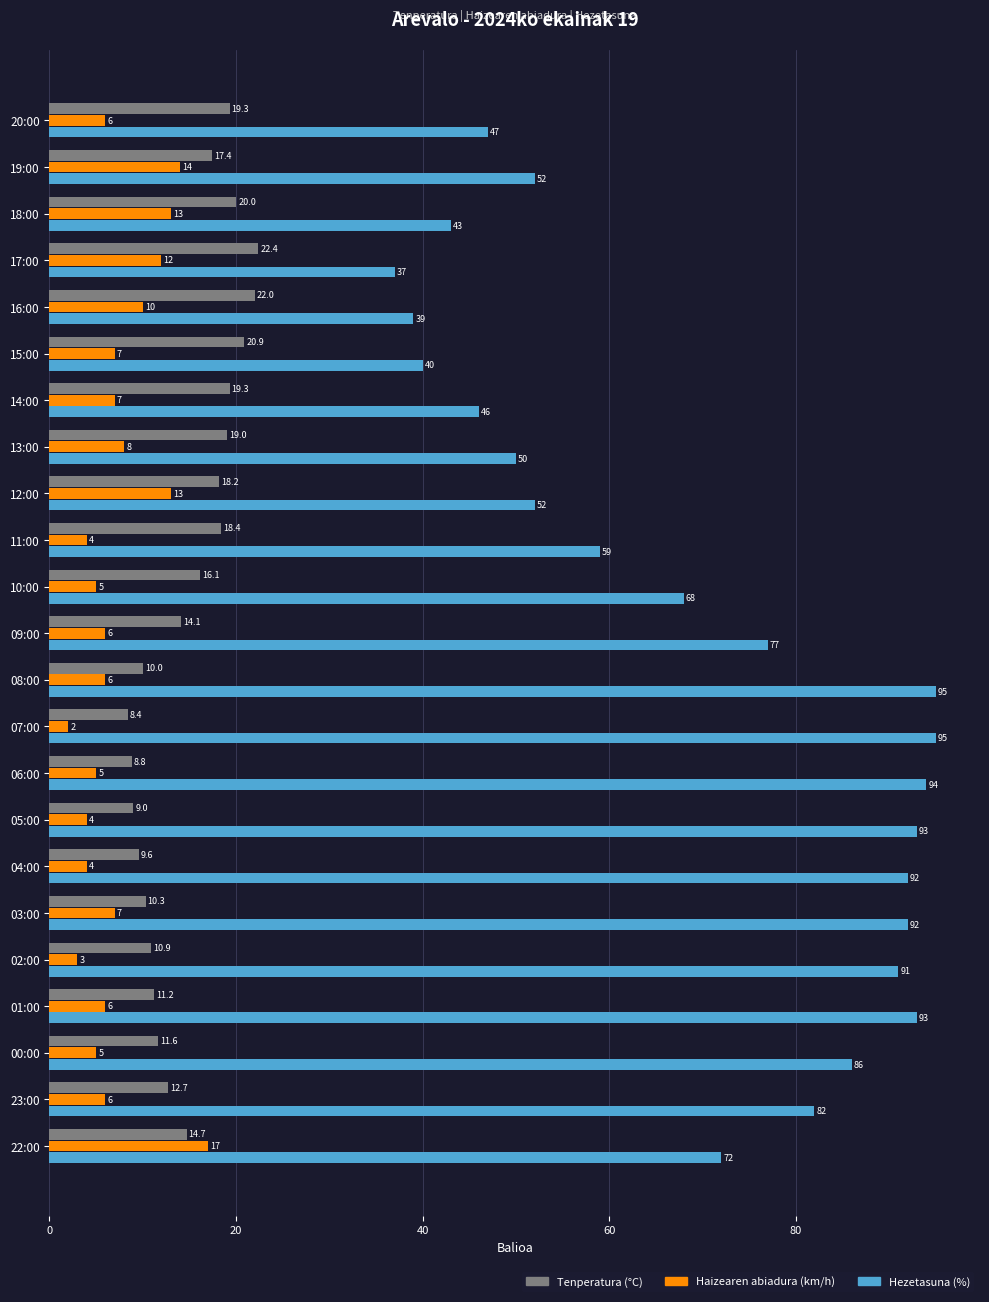

Which series has the largest range (max minus min)?

Hezetasuna (%)